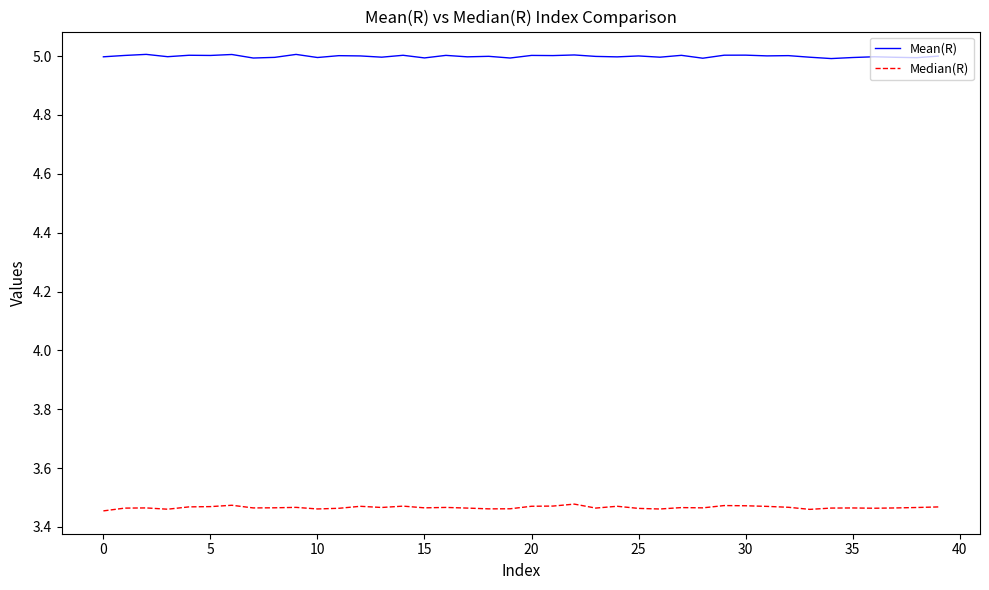

True or false: Median(R) and Mean(R) cross at least once.

False